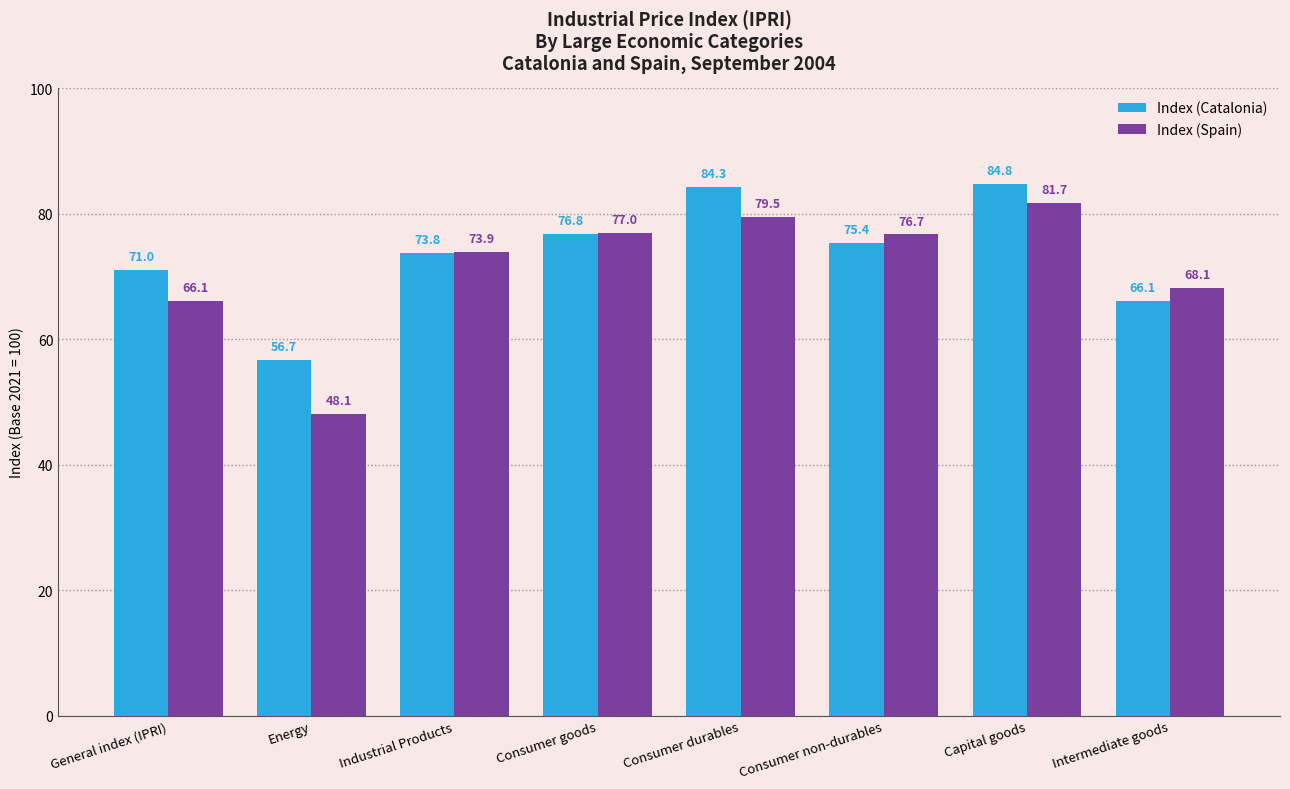

True or false: Index (Catalonia) has a value of 26.7 at General index (IPRI).

False